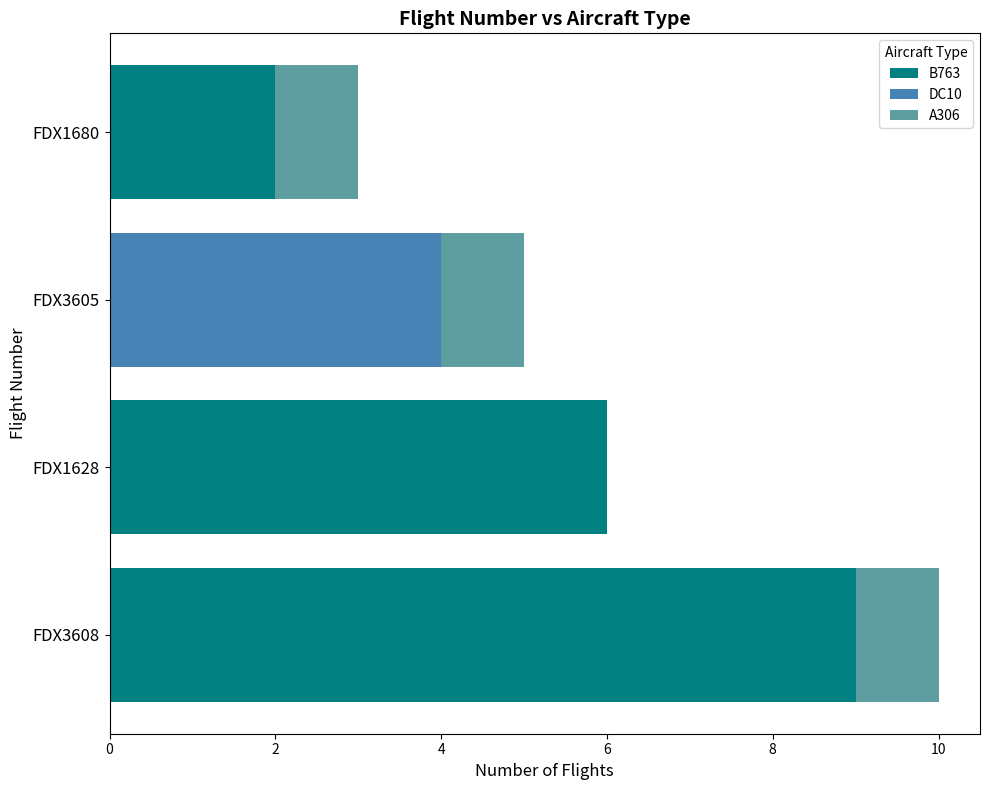

What is the highest value of the B763 series?

9